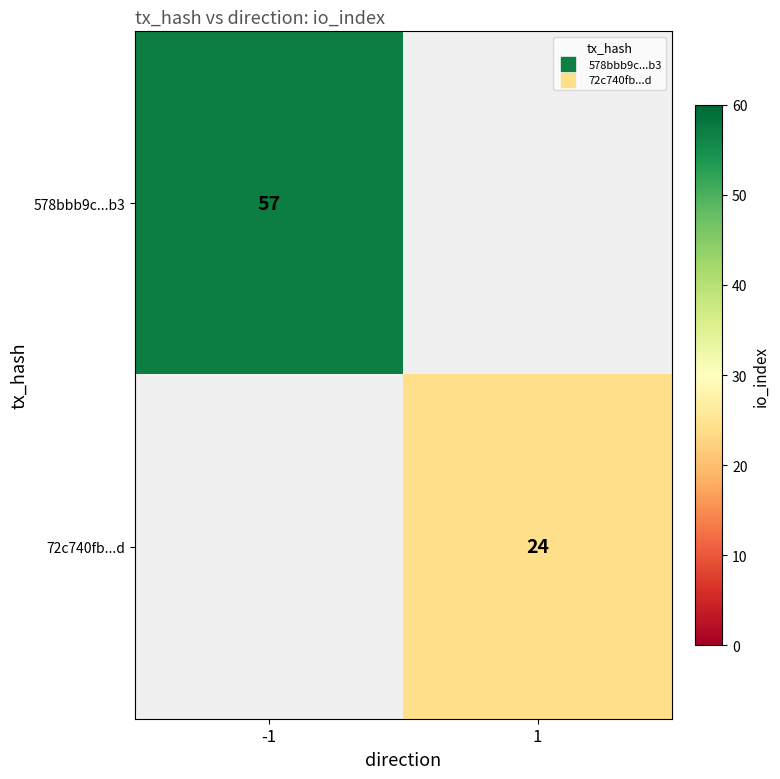

List the labels in order of 72c740fb...d value, smallest first.

-1, 1